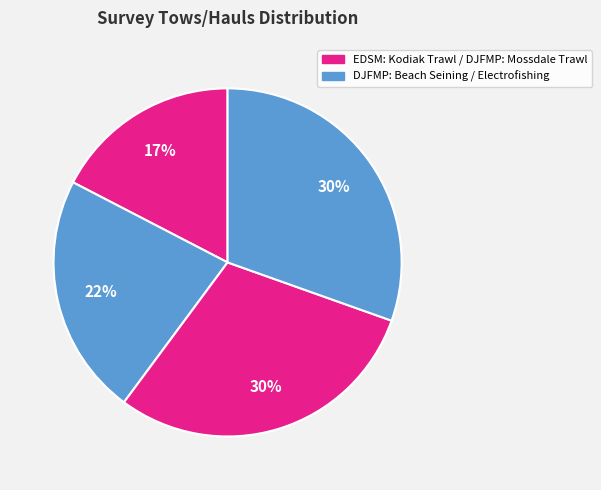

How many slices are in this pie chart?

4